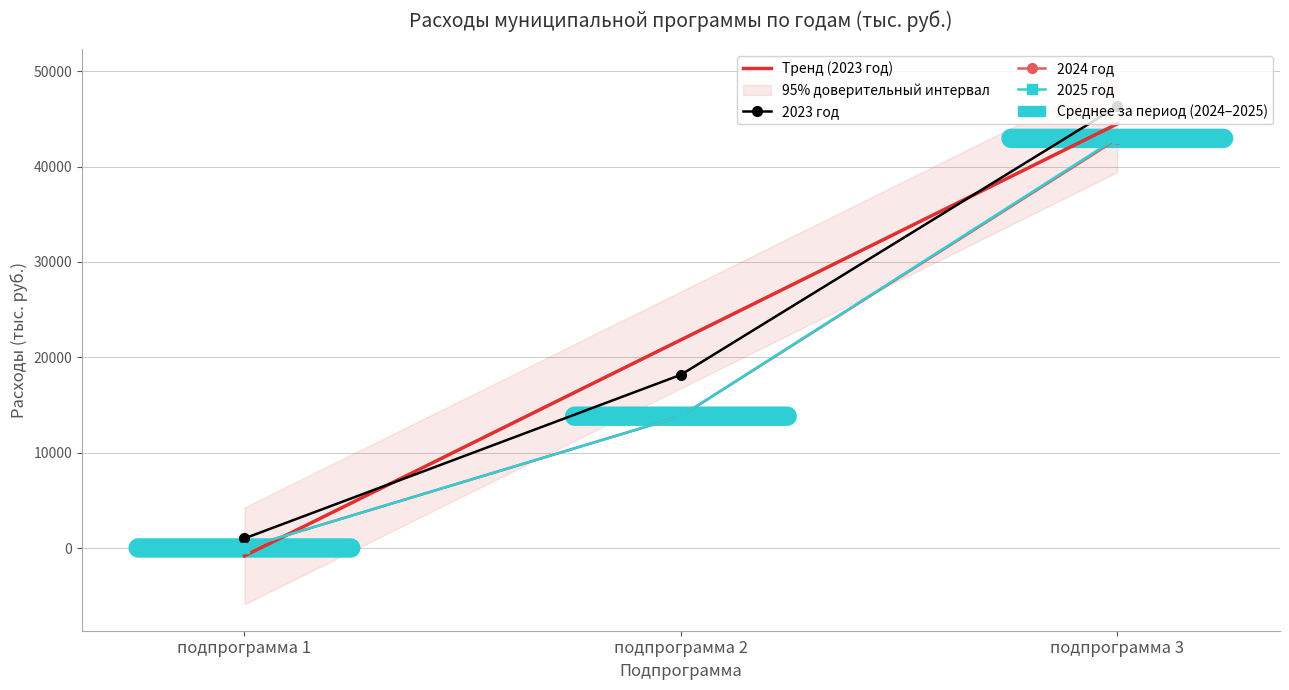

What is the difference between the maximum and second lowest values in the Тренд (2023 год) series?

22646.9